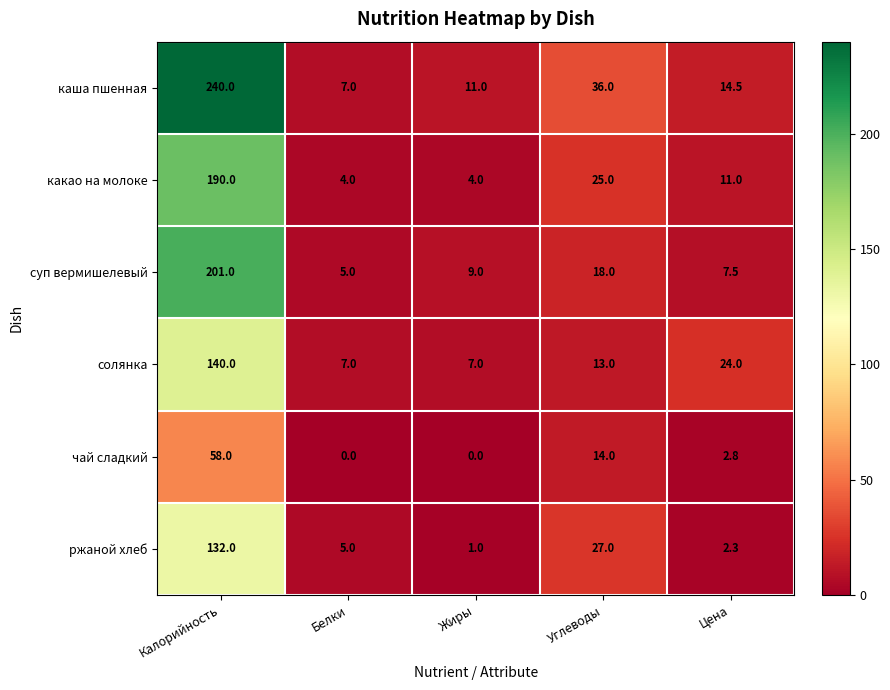

Rank the series by their maximum value, from lowest to highest.

чай сладкий, ржаной хлеб, солянка, какао на молоке, суп вермишелевый, каша пшенная